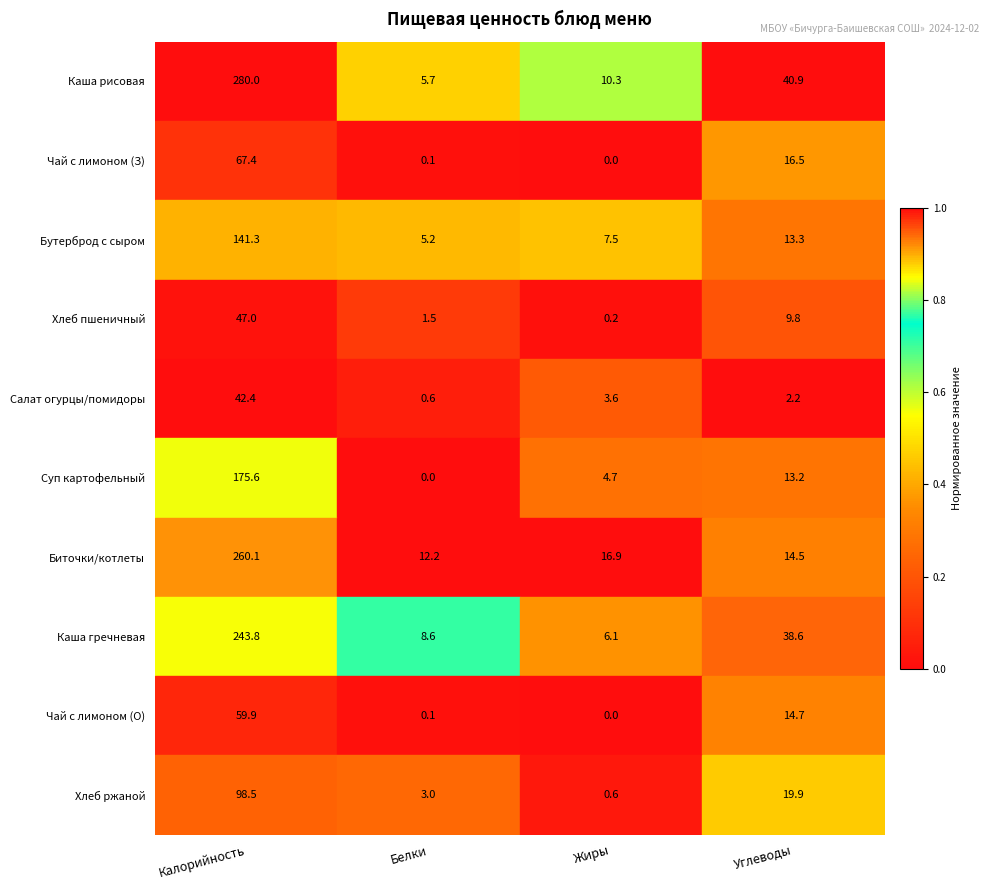

Which series changed the most between Калорийность and Белки?

Каша рисовая